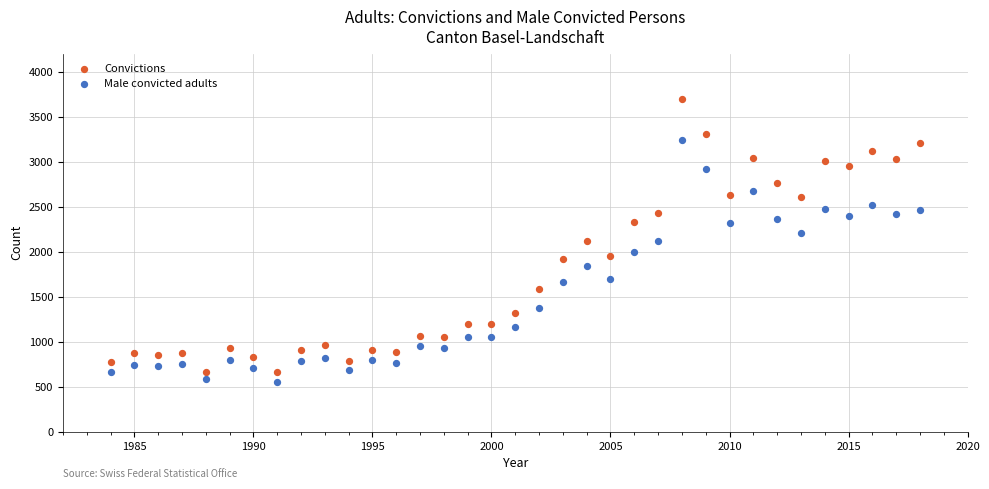

Which series reaches the maximum Y coordinate?

Convictions